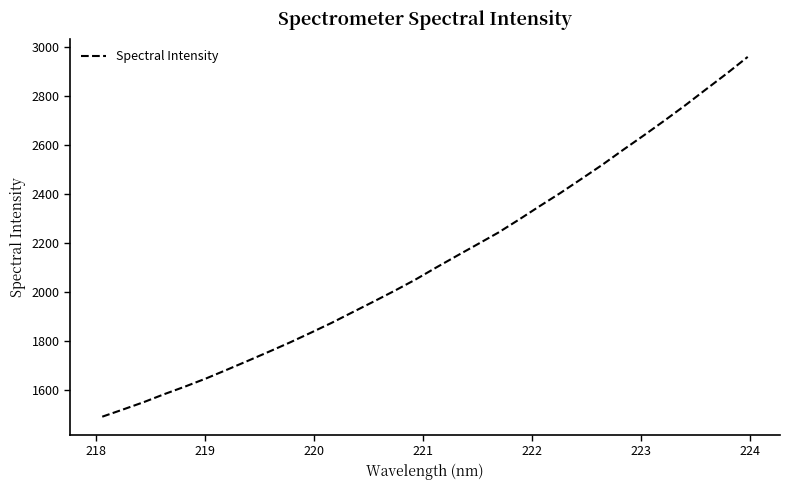

What is the smallest value displayed?

1493.2